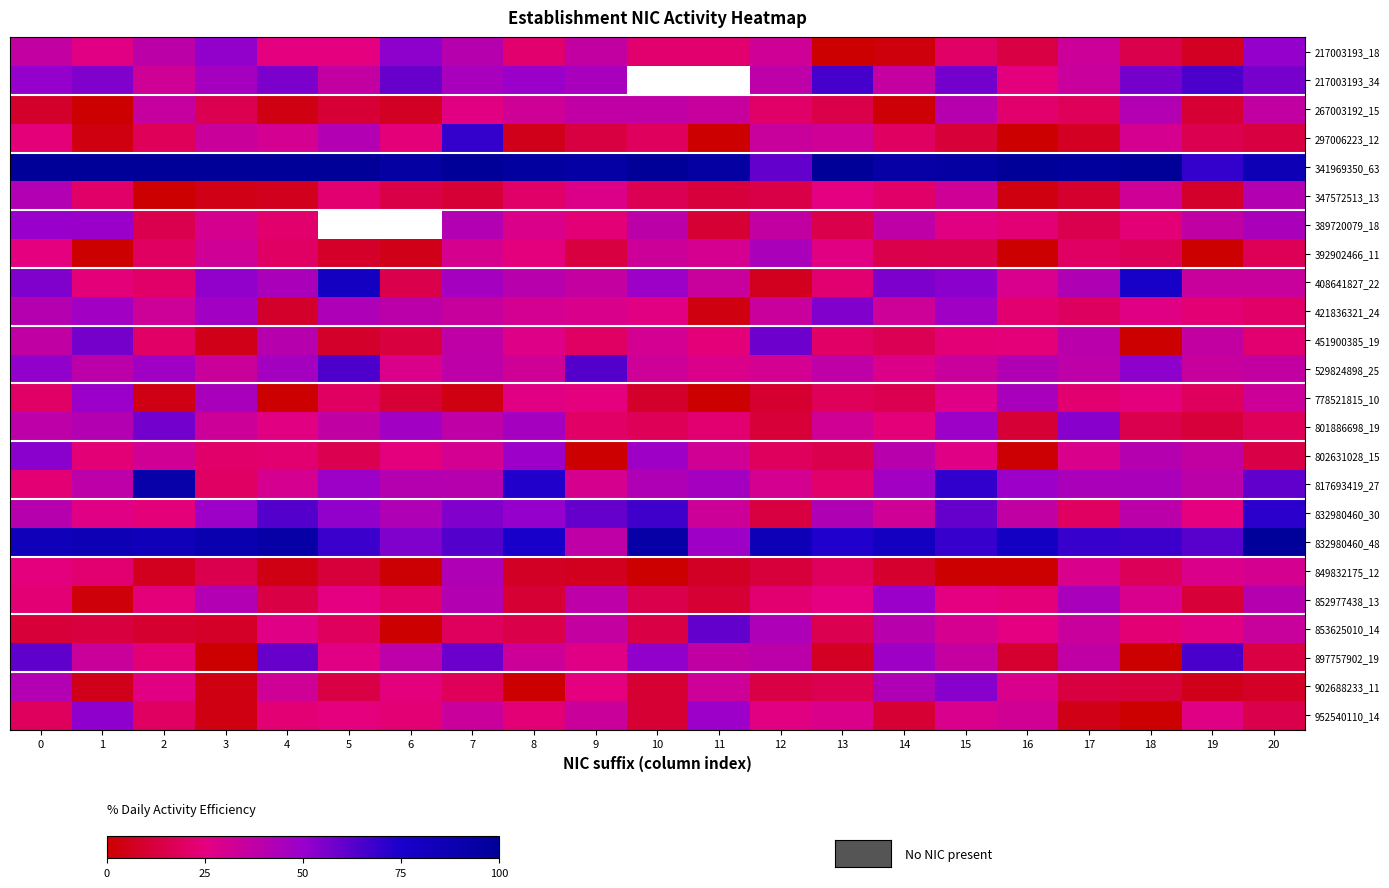

Rank the series at 18 from highest to lowest value.

341969350_63, 408641827_22, 832980460_48, 217003193_34, 529824898_25, 817693419_27, 267003192_15, 802631028_15, 832980460_30, 347572513_13, 297006223_12, 852977438_13, 421836321_24, 778521815_10, 389720079_18, 853625010_14, 392902466_11, 849832175_12, 801886698_19, 217003193_18, 902688233_11, 451900385_19, 897757902_19, 952540110_14